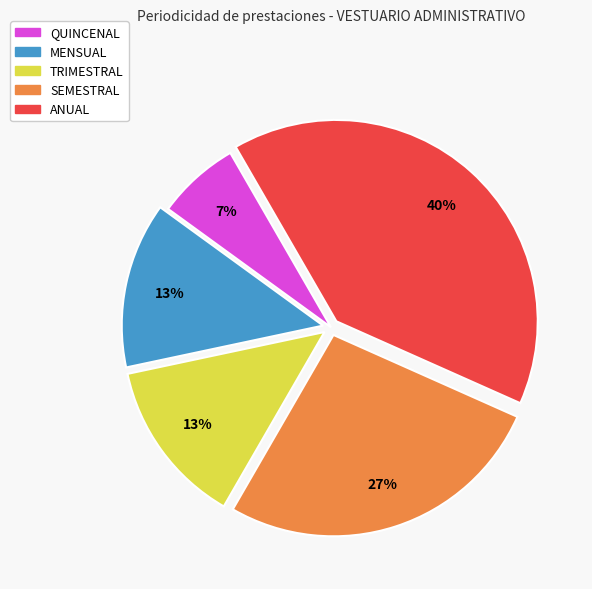

To the nearest percent, what is the difference between the largest and smallest slice percentages?

33%